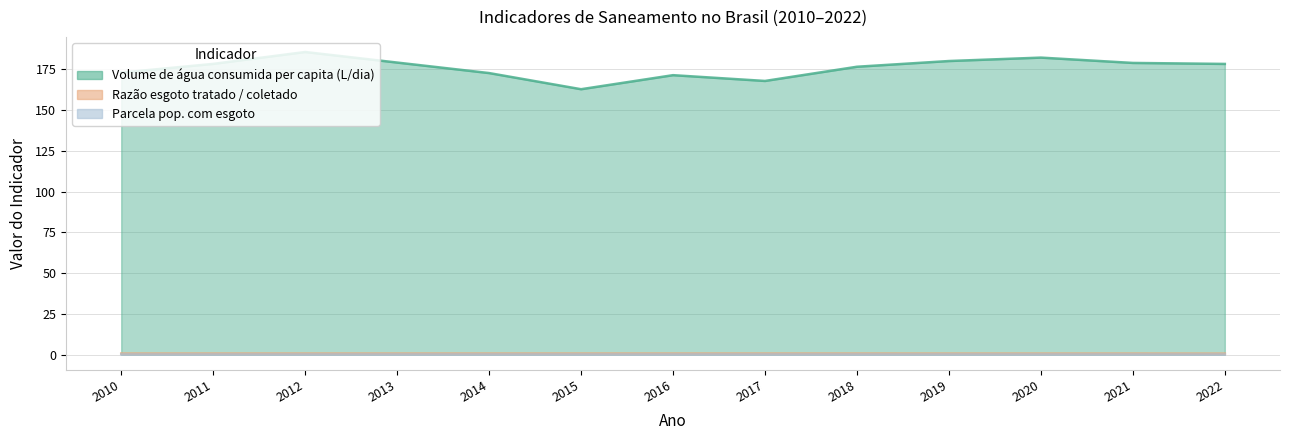

What is the spread (max minus min) of values at 2012?

185.6